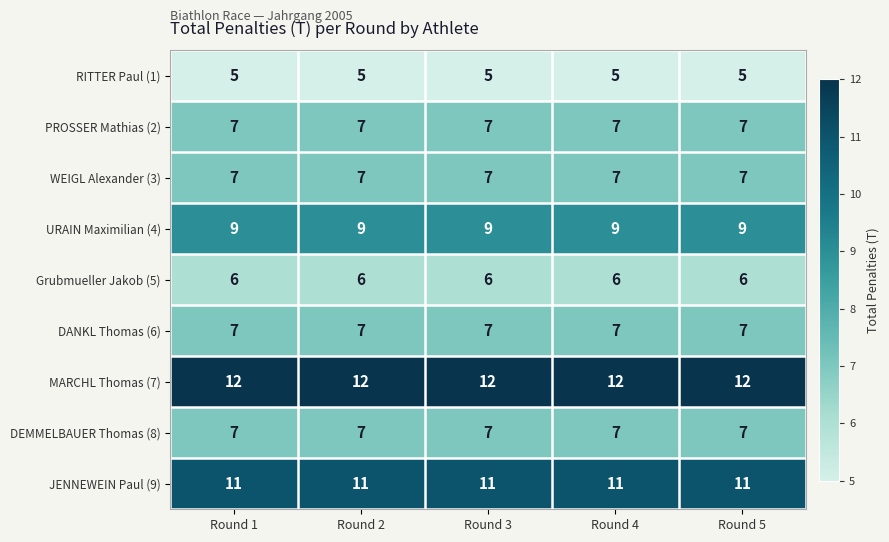

What is the difference between the highest and lowest values at Round 5?

7